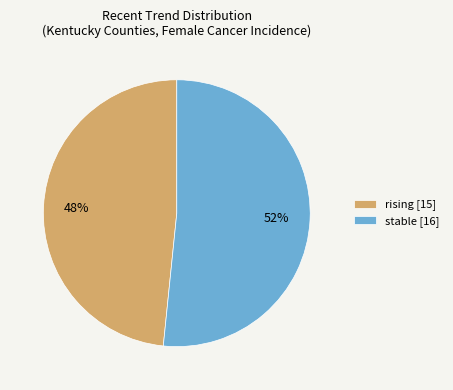

Is there a majority slice in this chart?

Yes